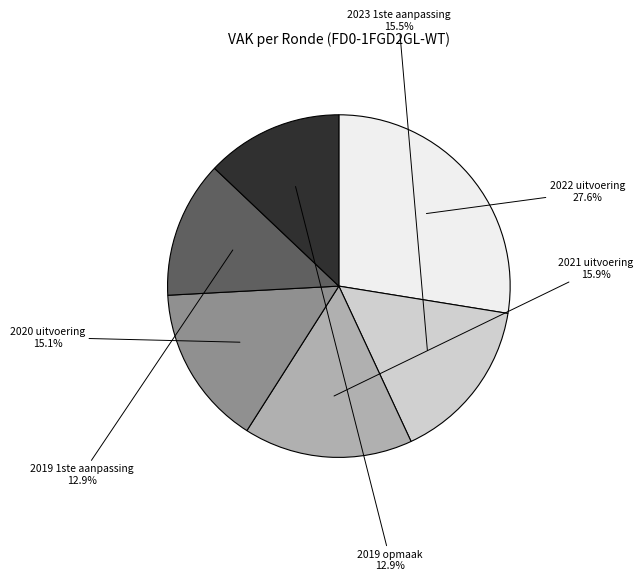

To the nearest percent, what percentage of the pie is 2022 uitvoering?

28%